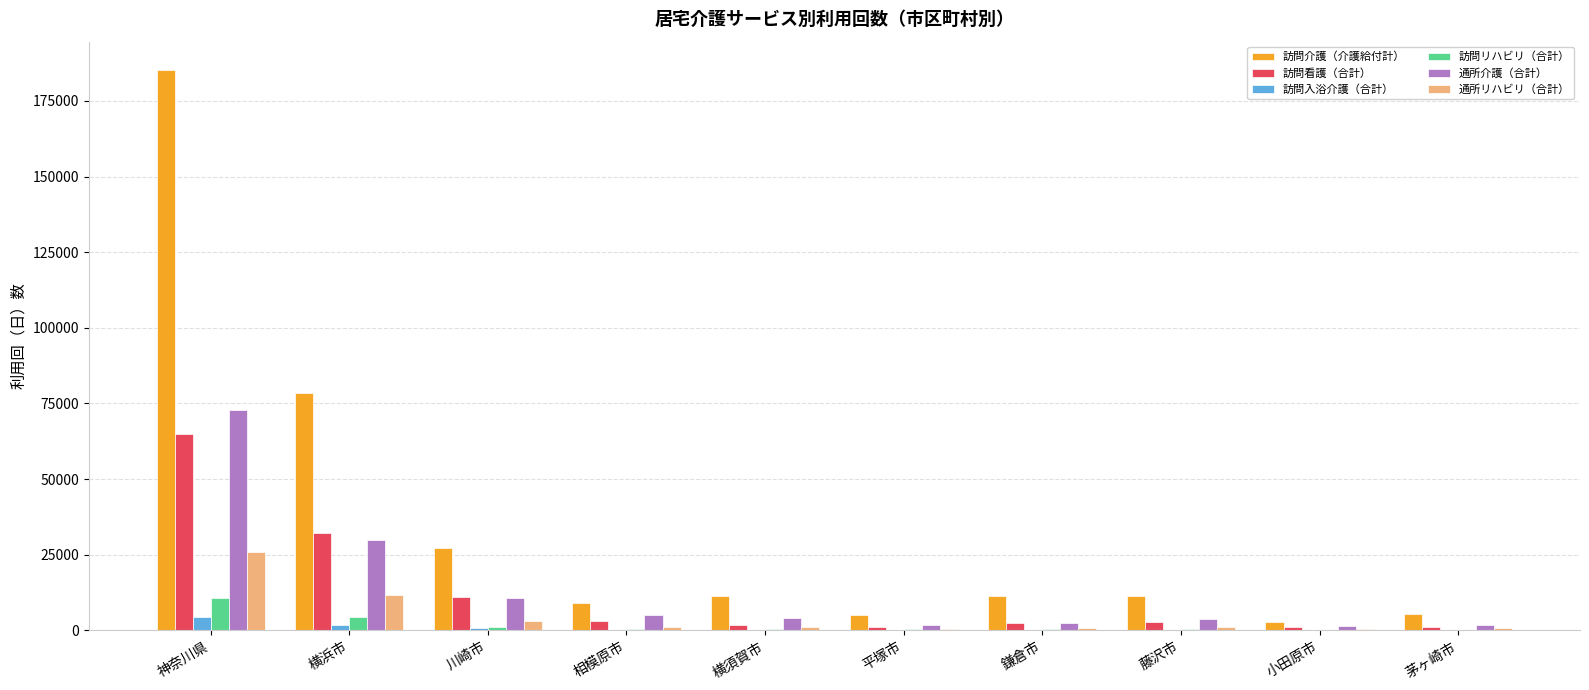

Is it true that 訪問介護（介護給付計） equals 185307 at 神奈川県?

True